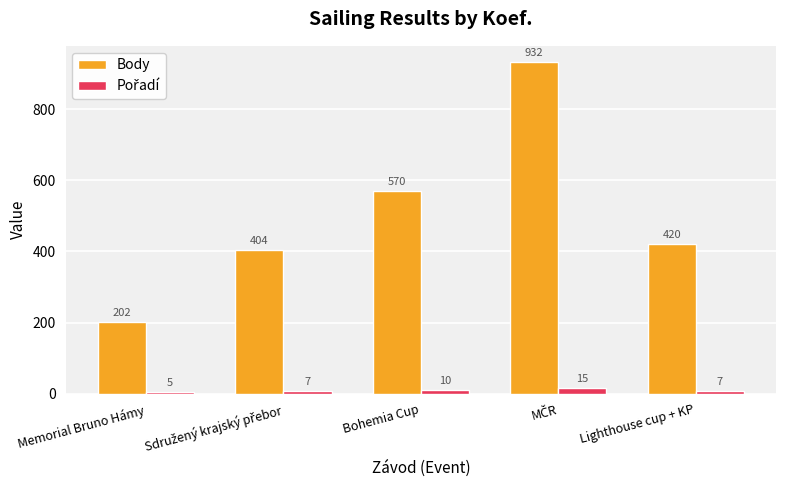

What is the smallest value displayed?

5